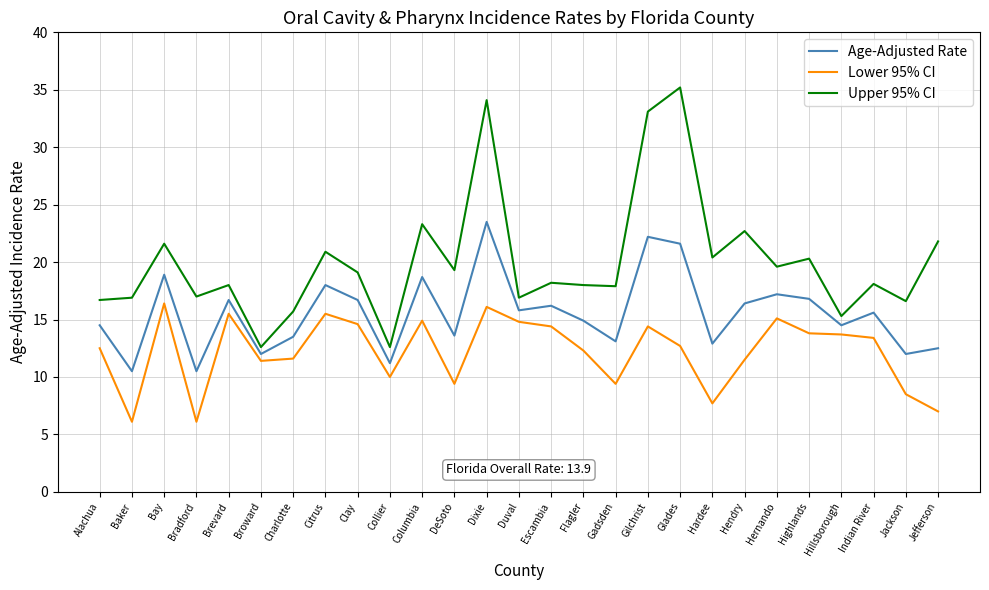

Rank the series at Duval from highest to lowest value.

Upper 95% CI, Age-Adjusted Rate, Lower 95% CI